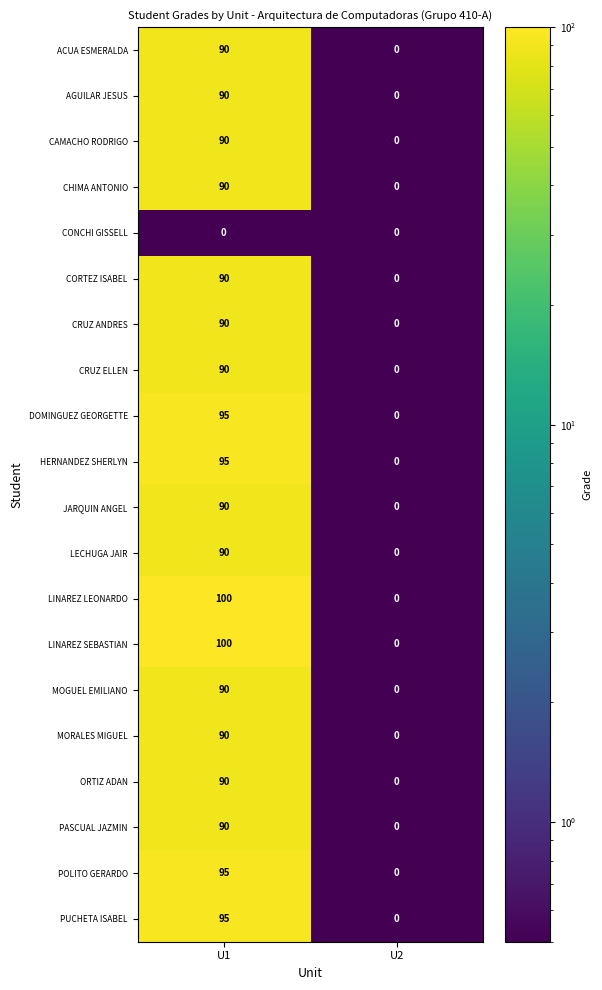

At which category is the sum across all series the highest?

U1